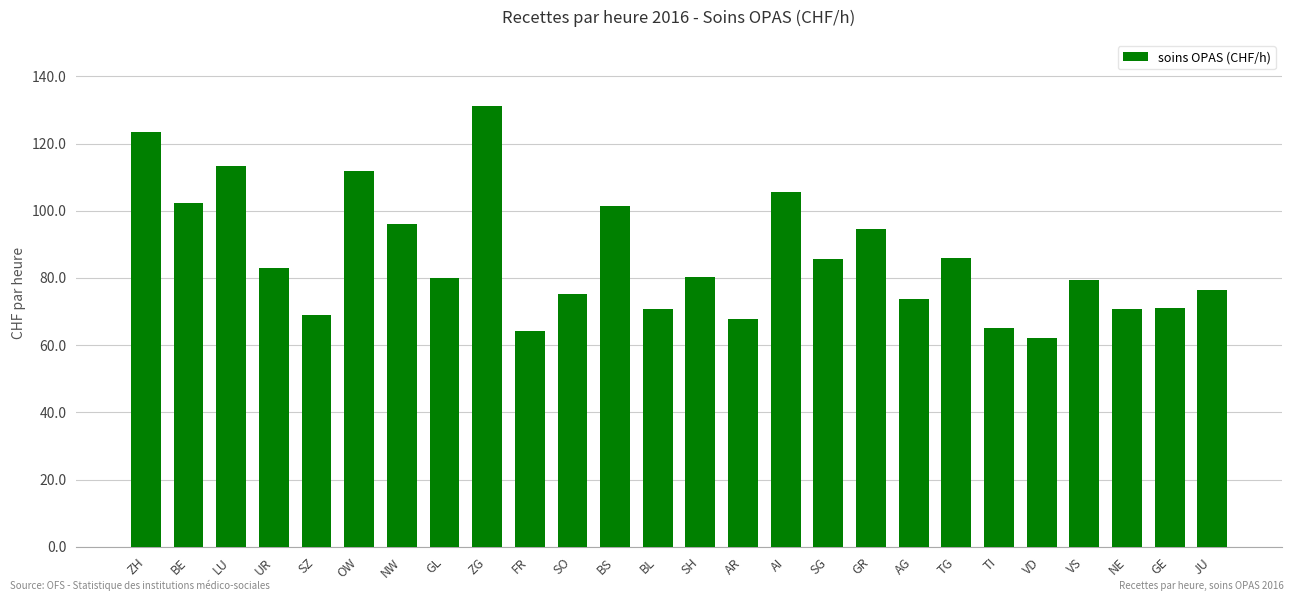

Count the number of data series in this chart.

1